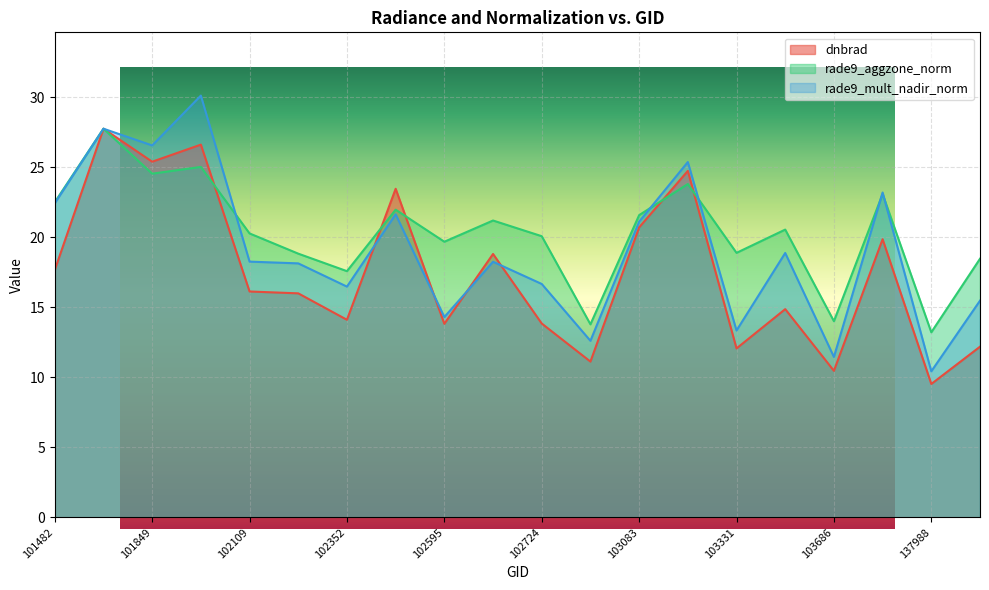

Between 102474 and 103331, which series saw the biggest shift?

dnbrad